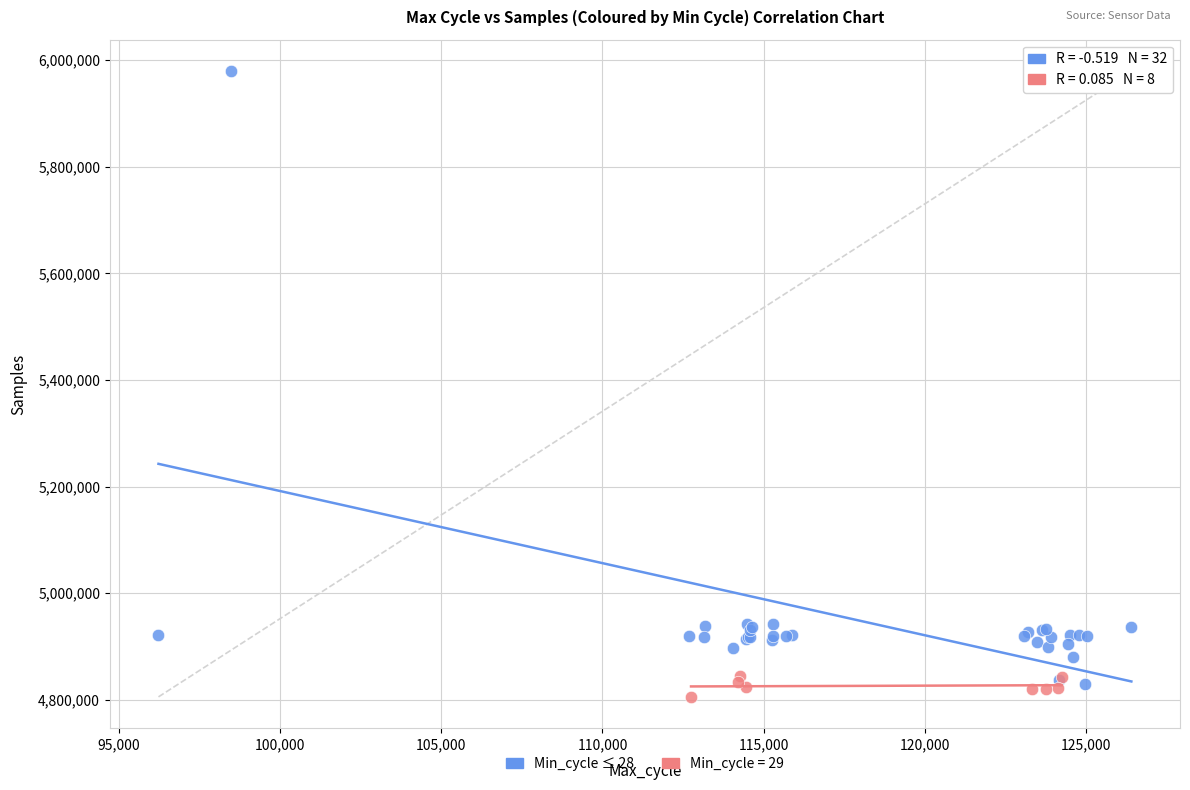

Which series reaches the maximum Y coordinate?

Min_cycle ≤ 28